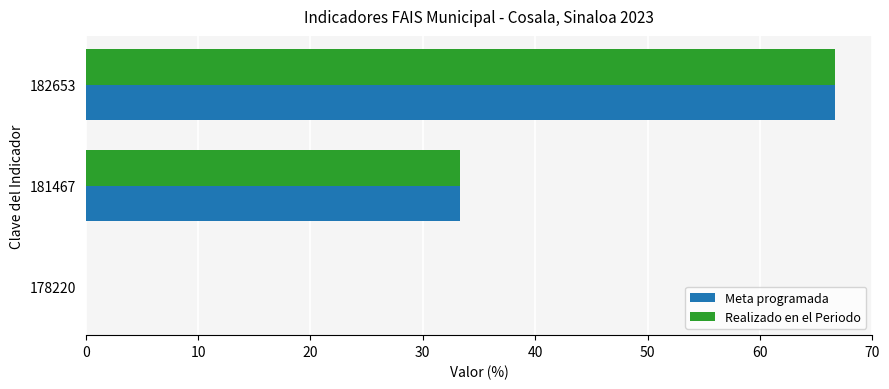

True or false: Meta programada has a value of 33.3 at 181467.

True